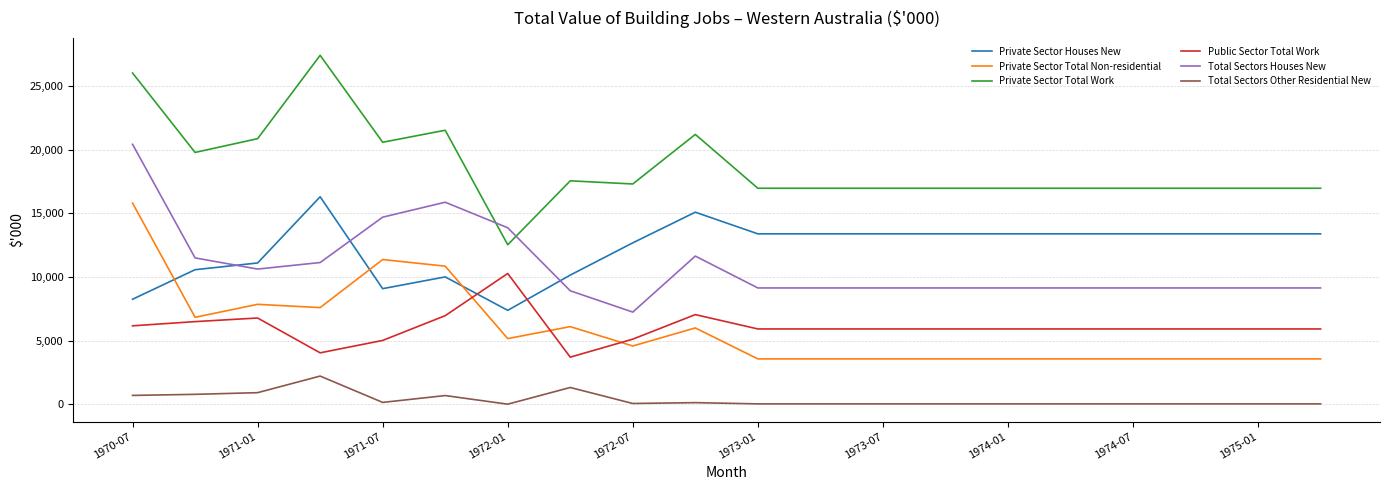

True or false: Private Sector Total Work and Private Sector Houses New cross at least once.

False